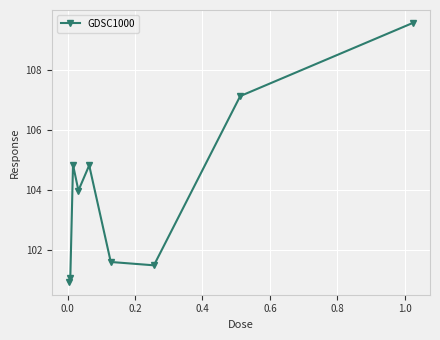

What is the value of the 9th point from the left?

109.6